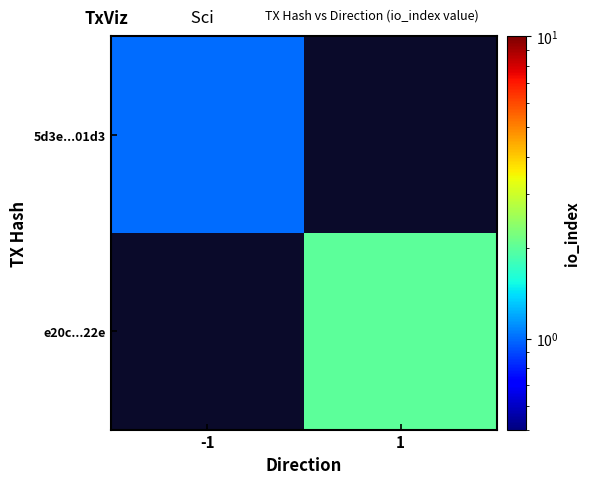

The e20c...22e series shows 2.0 at 1. True or false?

True